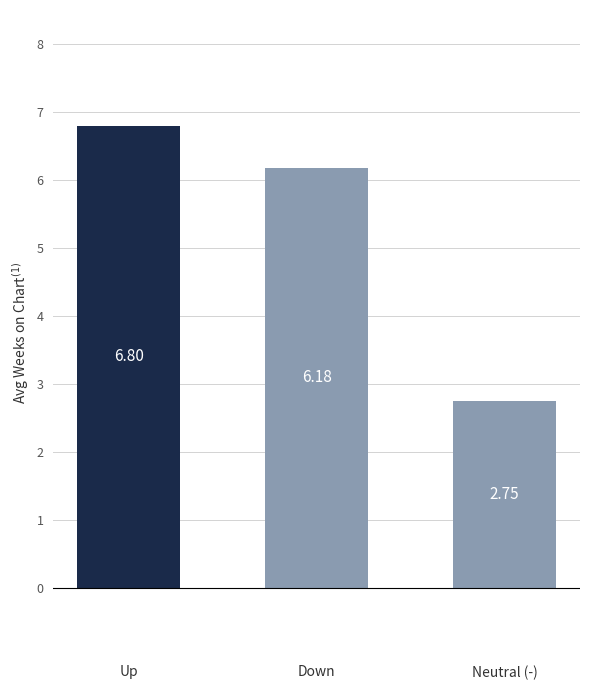

List the labels in order of value, largest first.

Up, Down, Neutral (-)